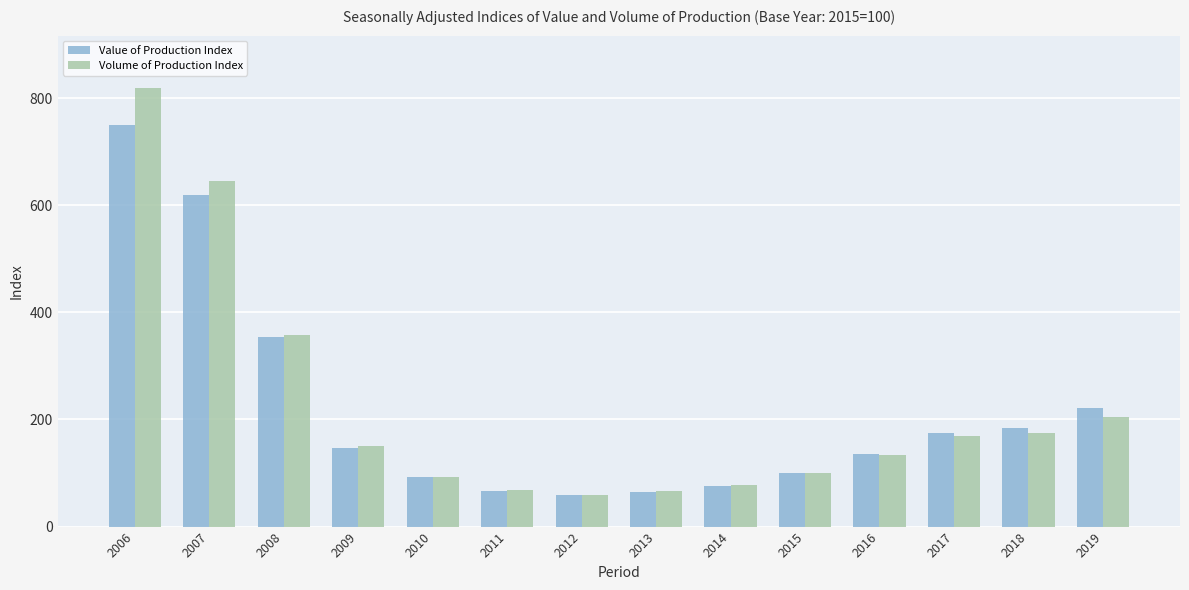

Which series changed the most between 2011 and 2017?

Value of Production Index